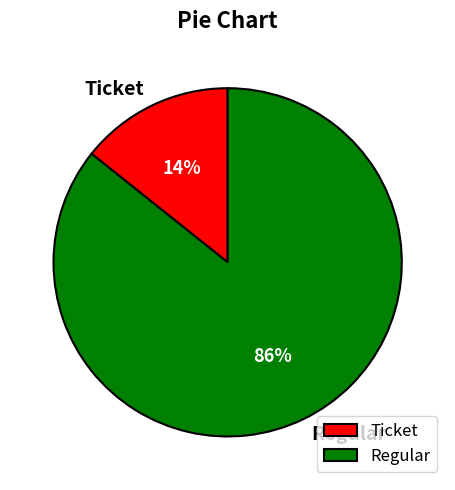

Is it true that Ticket is 14% of the pie?

True